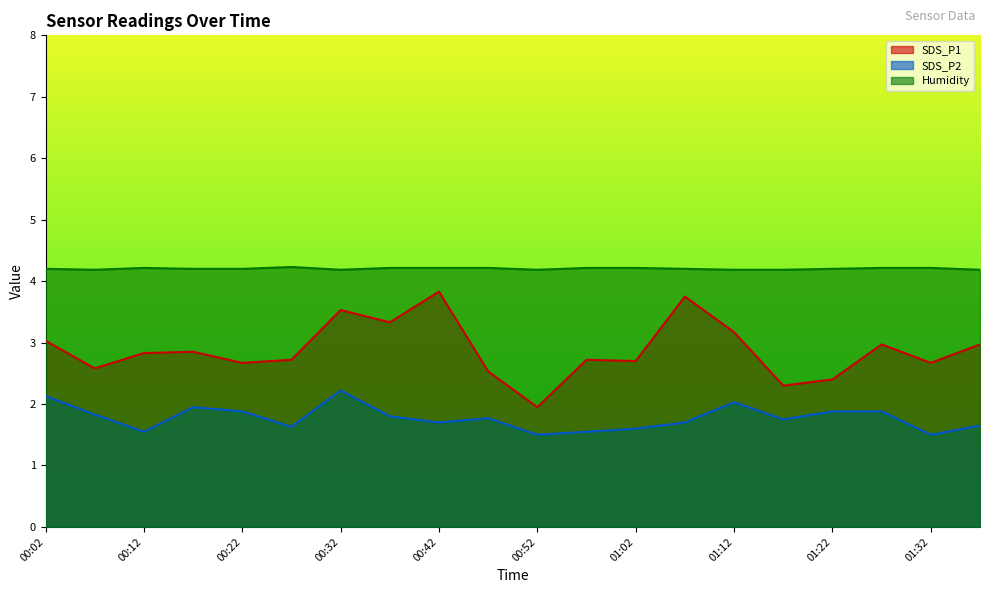

Which series changed the most between 01:02 and 01:27?

SDS_P2